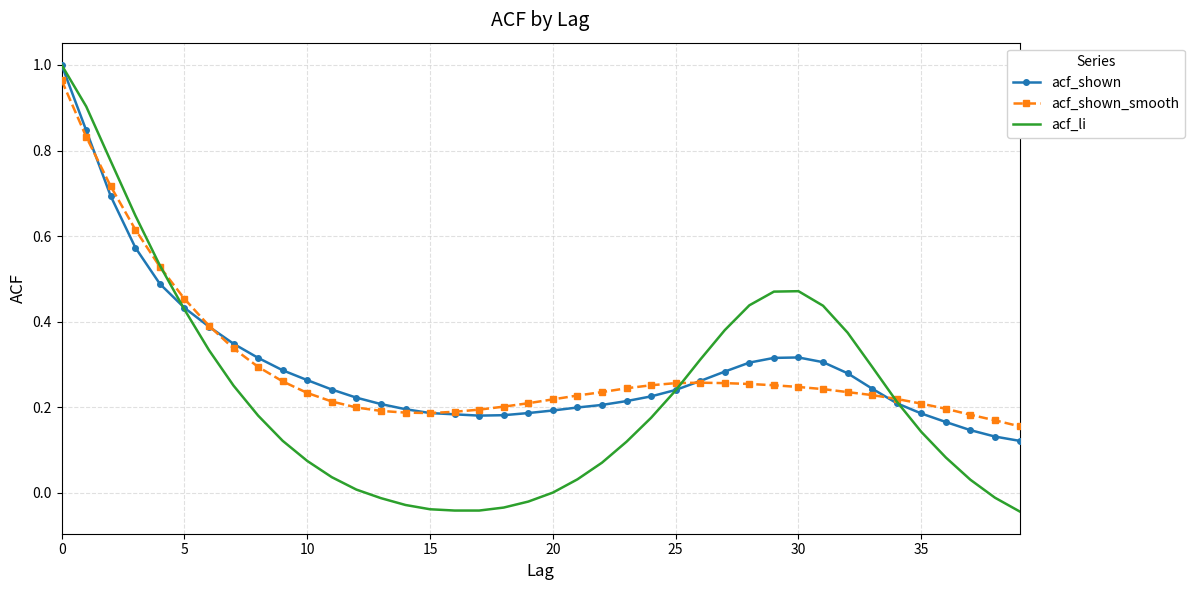

Which series has the largest range (max minus min)?

acf_li